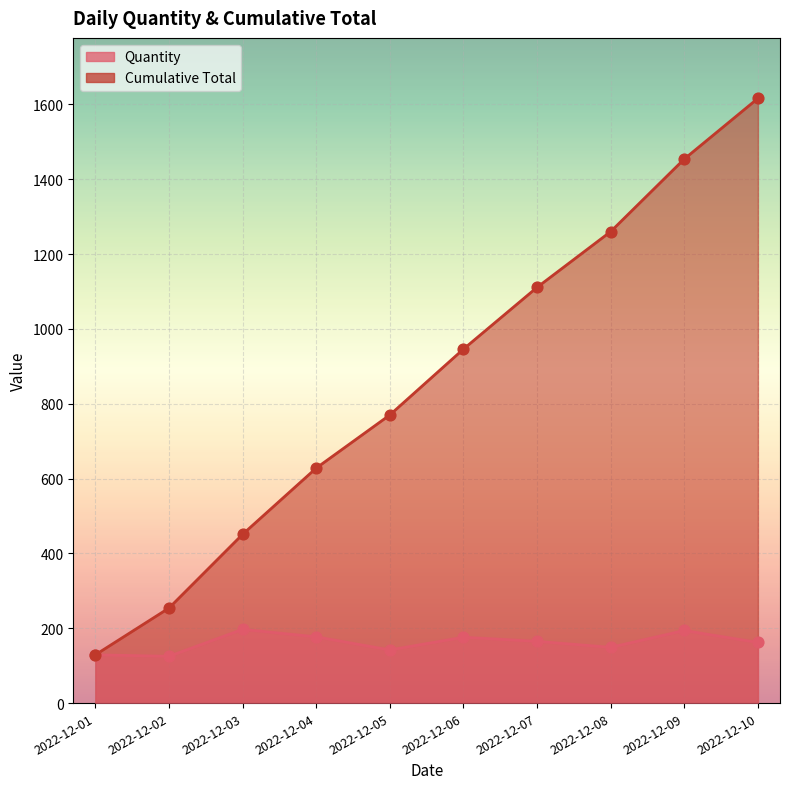

What are all the series names shown in the legend?

Quantity, Cumulative Total